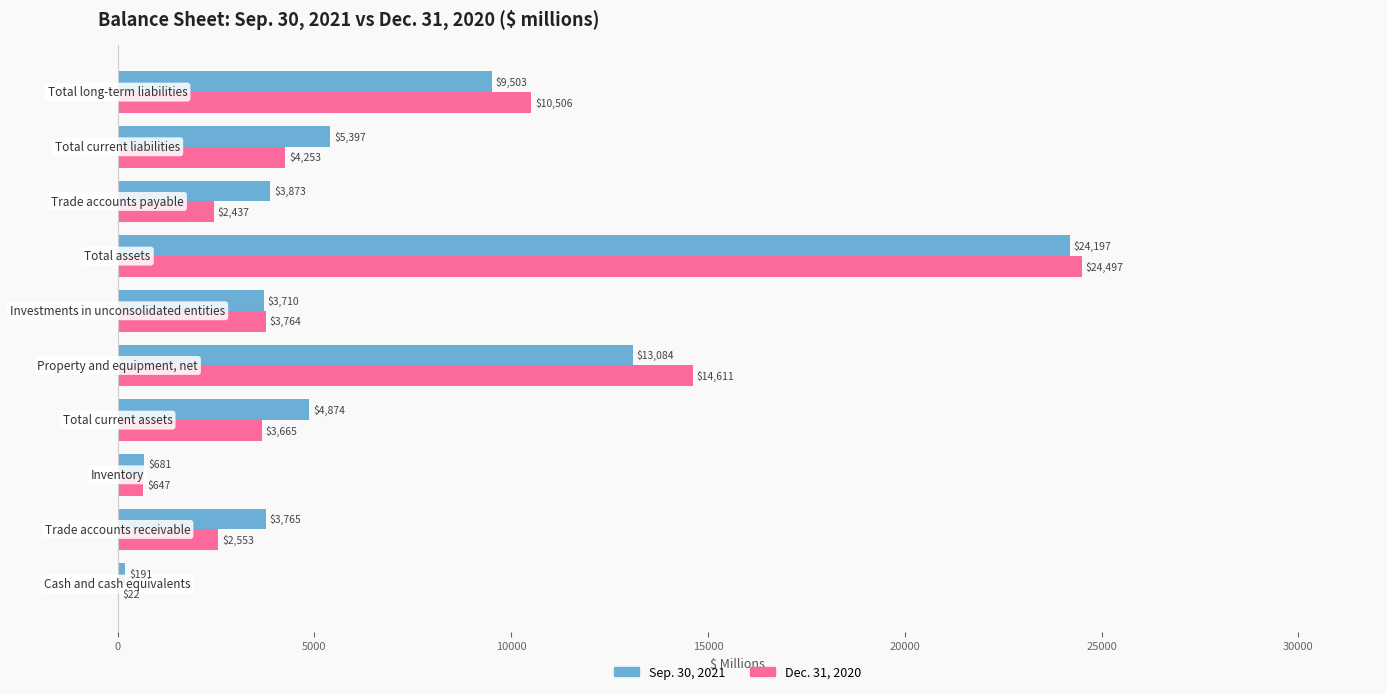

What is the sum of all Sep. 30, 2021 values?

69275